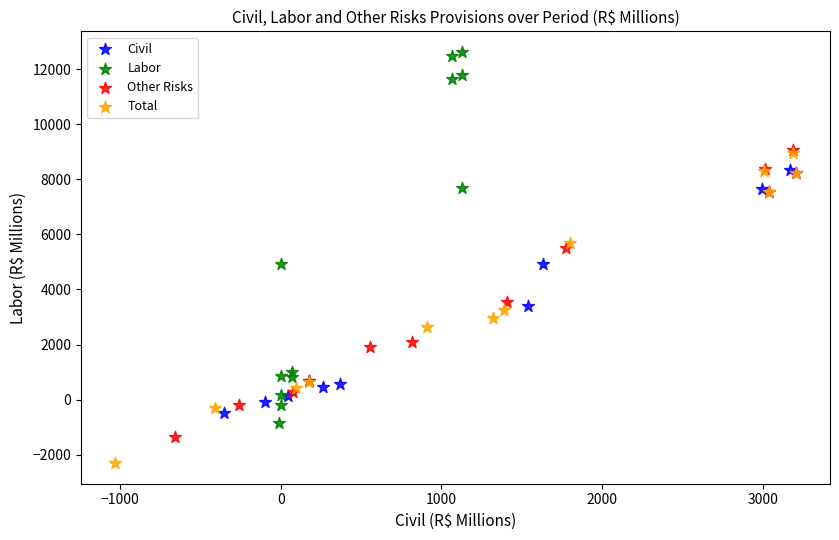

Which series reaches the maximum Y coordinate?

Labor